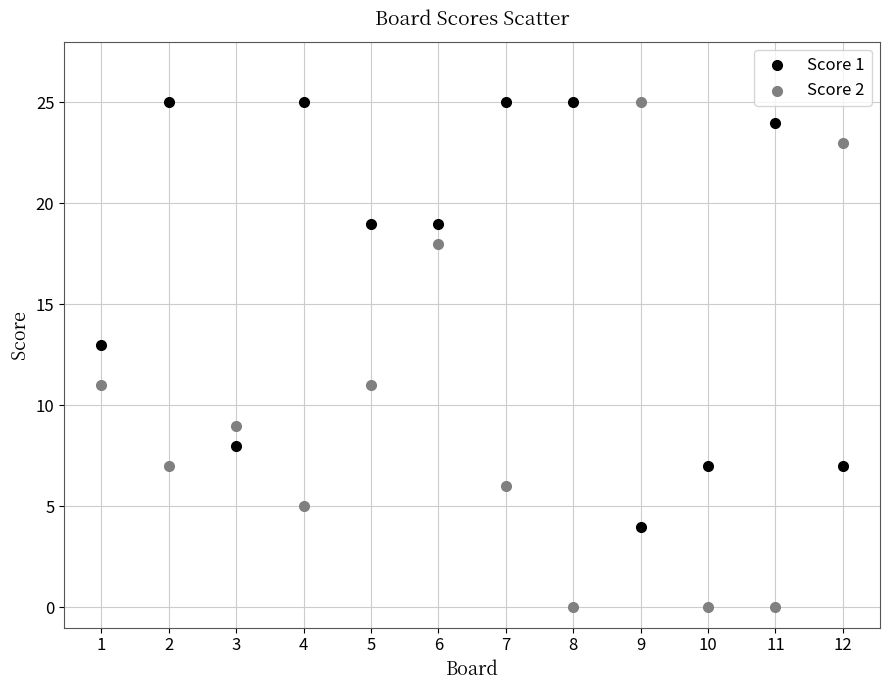

What are all the series names shown in the legend?

Score 1, Score 2